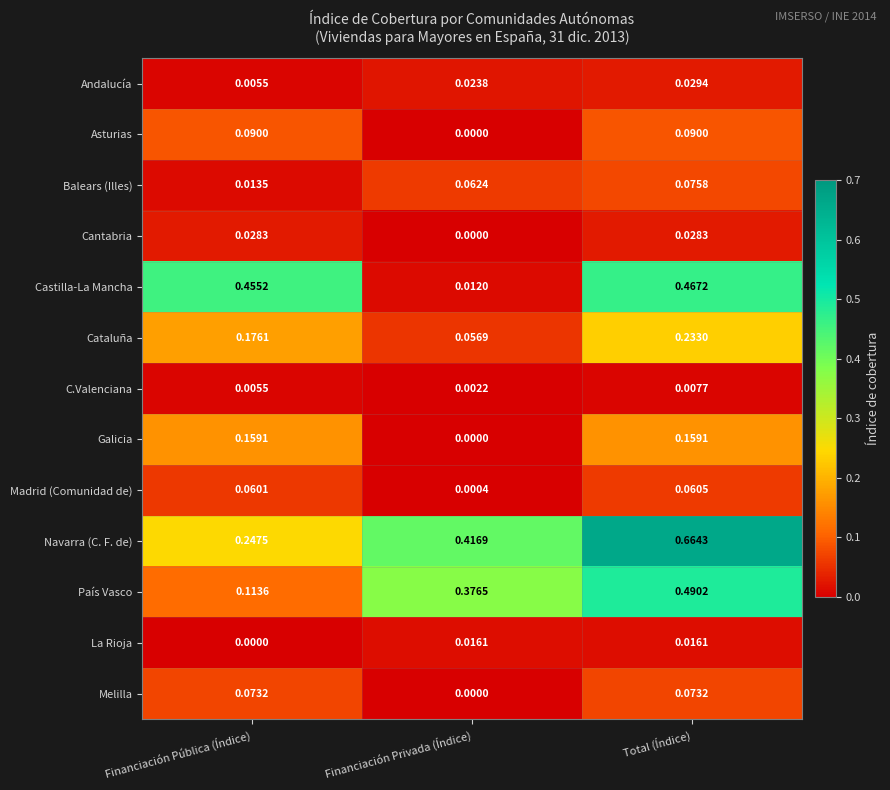

Which series has the widest spread of values?

Castilla-La Mancha